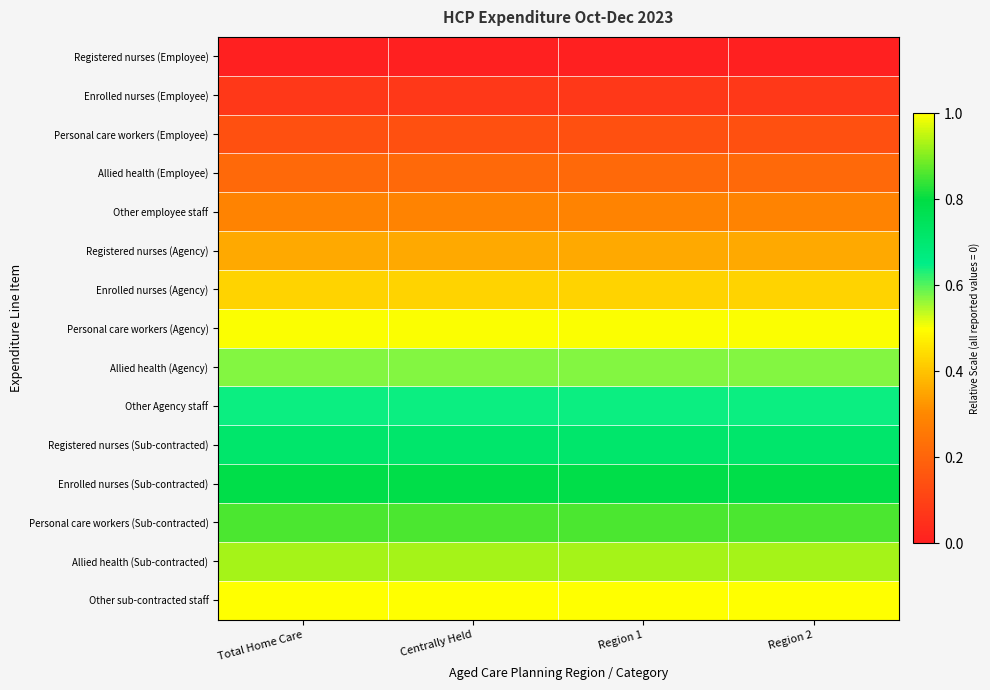

Reading left to right, extract all data points from this chart.

Registered nurses (Employee): Total Home Care=0.0	Centrally Held=0.0	Region 1=0.0	Region 2=0.0
Enrolled nurses (Employee): Total Home Care=0.1	Centrally Held=0.1	Region 1=0.1	Region 2=0.1
Personal care workers (Employee): Total Home Care=0.1	Centrally Held=0.1	Region 1=0.1	Region 2=0.1
Allied health (Employee): Total Home Care=0.2	Centrally Held=0.2	Region 1=0.2	Region 2=0.2
Other employee staff: Total Home Care=0.3	Centrally Held=0.3	Region 1=0.3	Region 2=0.3
Registered nurses (Agency): Total Home Care=0.4	Centrally Held=0.4	Region 1=0.4	Region 2=0.4
Enrolled nurses (Agency): Total Home Care=0.4	Centrally Held=0.4	Region 1=0.4	Region 2=0.4
Personal care workers (Agency): Total Home Care=0.5	Centrally Held=0.5	Region 1=0.5	Region 2=0.5
Allied health (Agency): Total Home Care=0.6	Centrally Held=0.6	Region 1=0.6	Region 2=0.6
Other Agency staff: Total Home Care=0.6	Centrally Held=0.6	Region 1=0.6	Region 2=0.6
Registered nurses (Sub-contracted): Total Home Care=0.7	Centrally Held=0.7	Region 1=0.7	Region 2=0.7
Enrolled nurses (Sub-contracted): Total Home Care=0.8	Centrally Held=0.8	Region 1=0.8	Region 2=0.8
Personal care workers (Sub-contracted): Total Home Care=0.9	Centrally Held=0.9	Region 1=0.9	Region 2=0.9
Allied health (Sub-contracted): Total Home Care=0.9	Centrally Held=0.9	Region 1=0.9	Region 2=0.9
Other sub-contracted staff: Total Home Care=1.0	Centrally Held=1.0	Region 1=1.0	Region 2=1.0